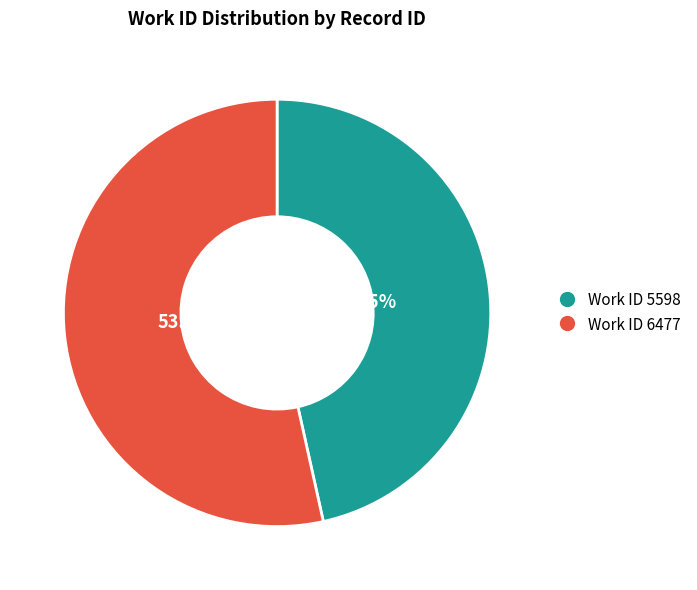

Is there a majority slice in this chart?

Yes